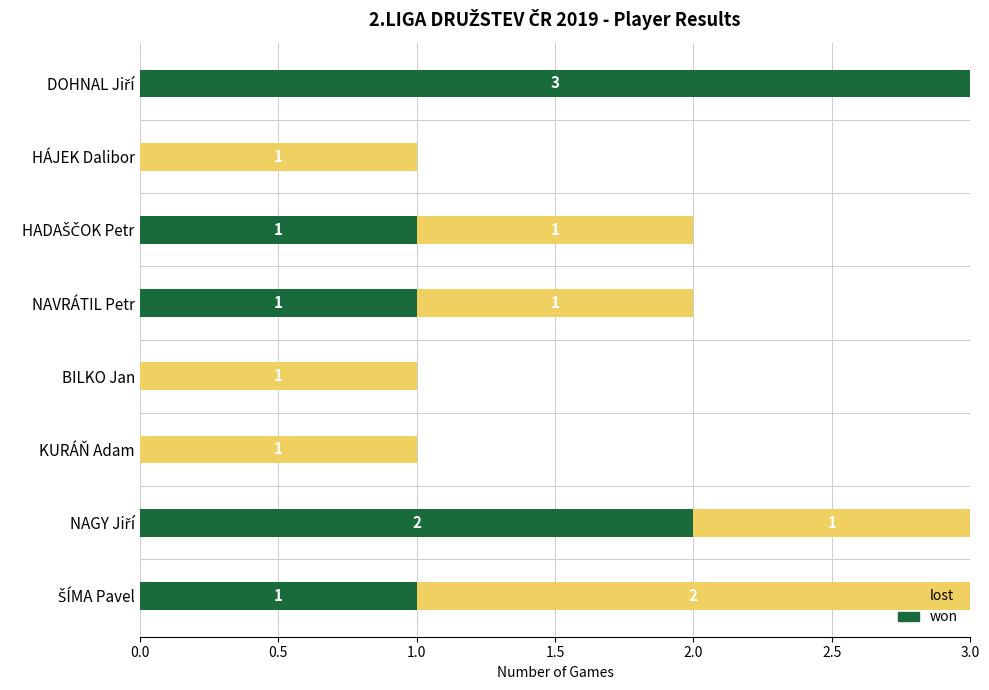

What is the sum of all won values?

8